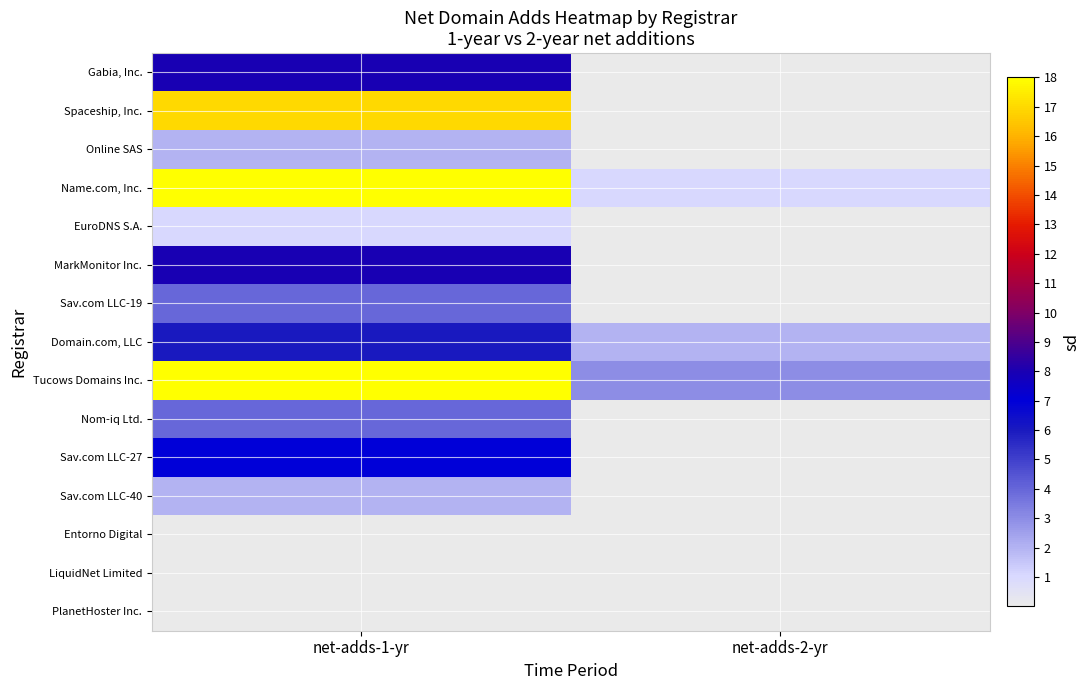

Reading right to left, list all the values displayed in this chart.

Gabia, Inc.: net-adds-2-yr=0	net-adds-1-yr=8
Spaceship, Inc.: net-adds-2-yr=0	net-adds-1-yr=17
Online SAS: net-adds-2-yr=0	net-adds-1-yr=2
Name.com, Inc.: net-adds-2-yr=1	net-adds-1-yr=21
EuroDNS S.A.: net-adds-2-yr=0	net-adds-1-yr=1
MarkMonitor Inc.: net-adds-2-yr=0	net-adds-1-yr=8
Sav.com LLC-19: net-adds-2-yr=0	net-adds-1-yr=4
Domain.com, LLC: net-adds-2-yr=2	net-adds-1-yr=6
Tucows Domains Inc.: net-adds-2-yr=3	net-adds-1-yr=54
Nom-iq Ltd.: net-adds-2-yr=0	net-adds-1-yr=4
Sav.com LLC-27: net-adds-2-yr=0	net-adds-1-yr=7
Sav.com LLC-40: net-adds-2-yr=0	net-adds-1-yr=2
Entorno Digital: net-adds-2-yr=0	net-adds-1-yr=0
LiquidNet Limited: net-adds-2-yr=0	net-adds-1-yr=0
PlanetHoster Inc.: net-adds-2-yr=0	net-adds-1-yr=0